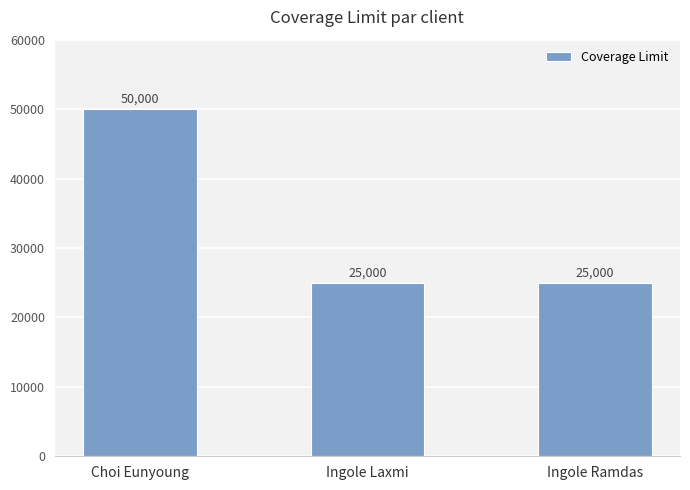

Count the values in the range 25000 to 50000.

3